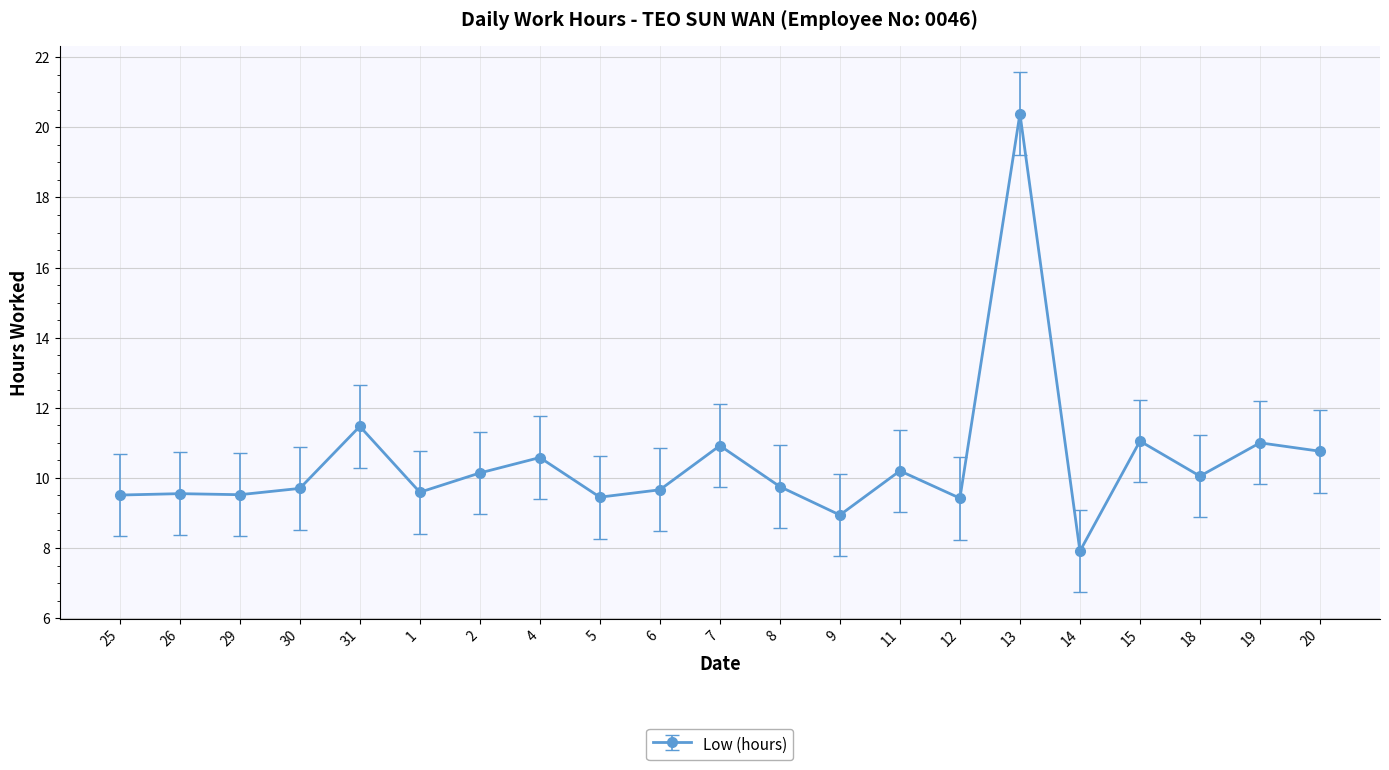

What is the average value?

10.5